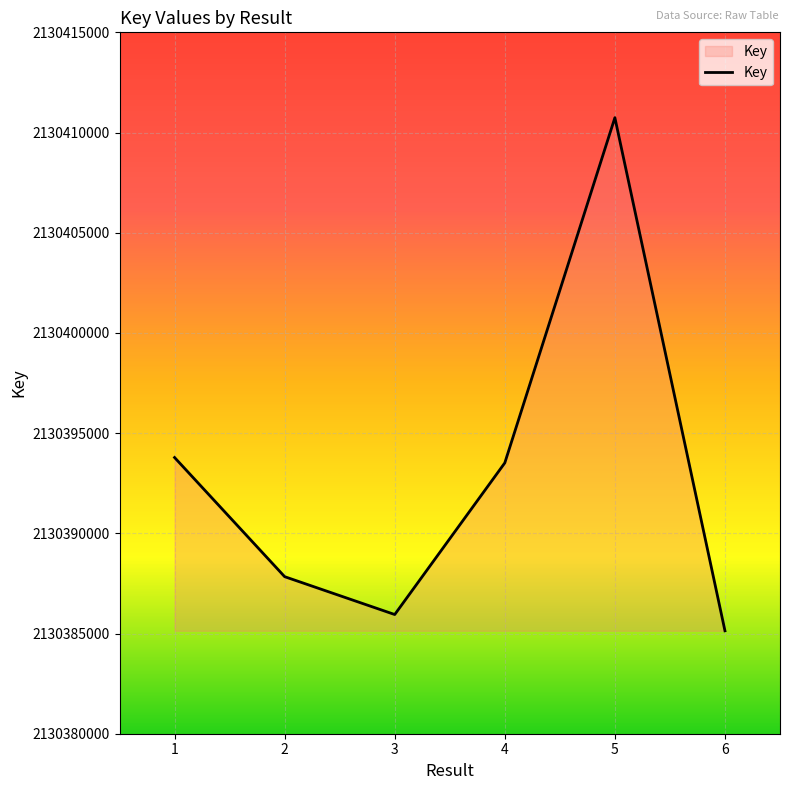

What value does the data have at 2, to the nearest 100?

2130387800